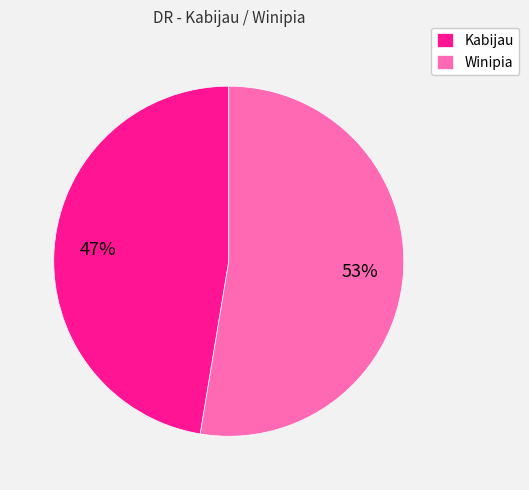

Is it true that Winipia is 53% of the pie?

True